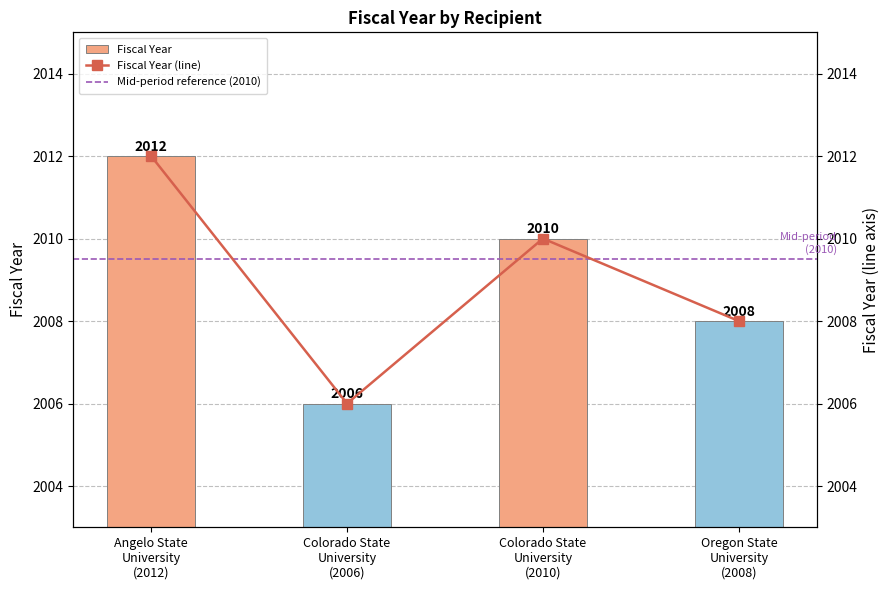

What is the average value of the Fiscal Year series?

2009